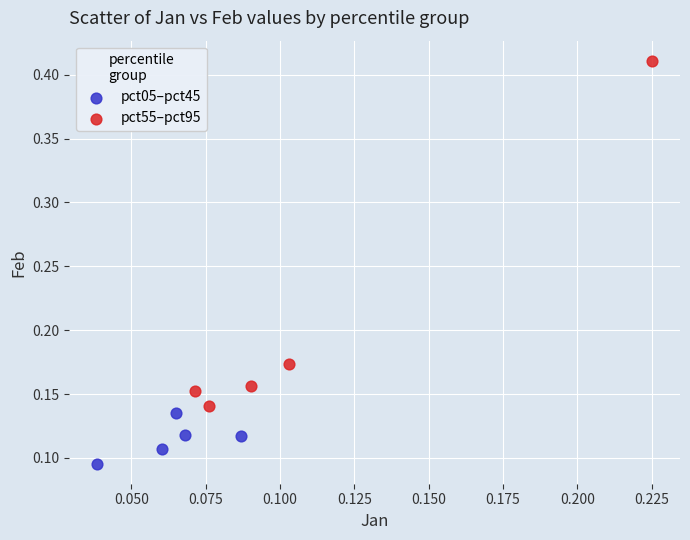

Which series has the largest Y range (max minus min)?

pct55–pct95